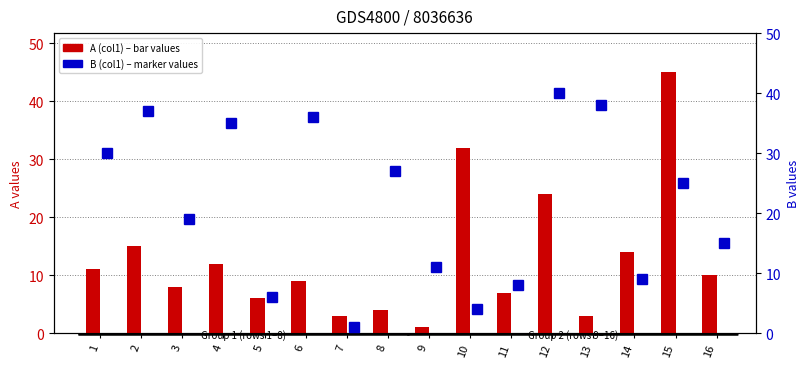

What is the greatest value displayed?

45